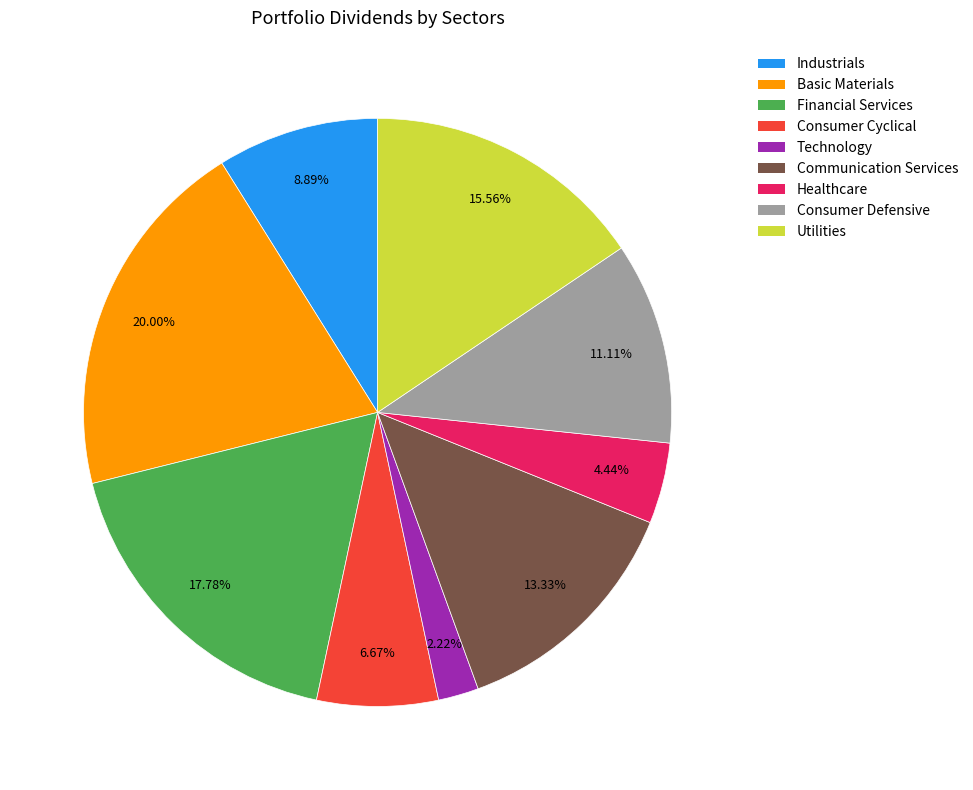

Rank the categories by value from lowest to highest.

Technology, Healthcare, Consumer Cyclical, Industrials, Consumer Defensive, Communication Services, Utilities, Financial Services, Basic Materials